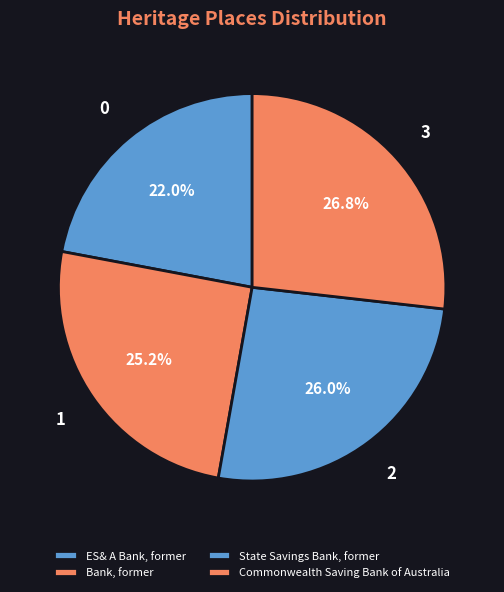

Is there any slice that represents more than half of the pie?

No